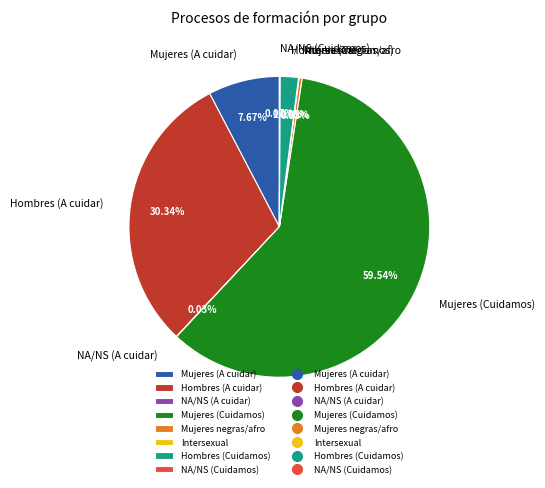

The Mujeres negras/afro slice represents 0% of the pie. True or false?

True